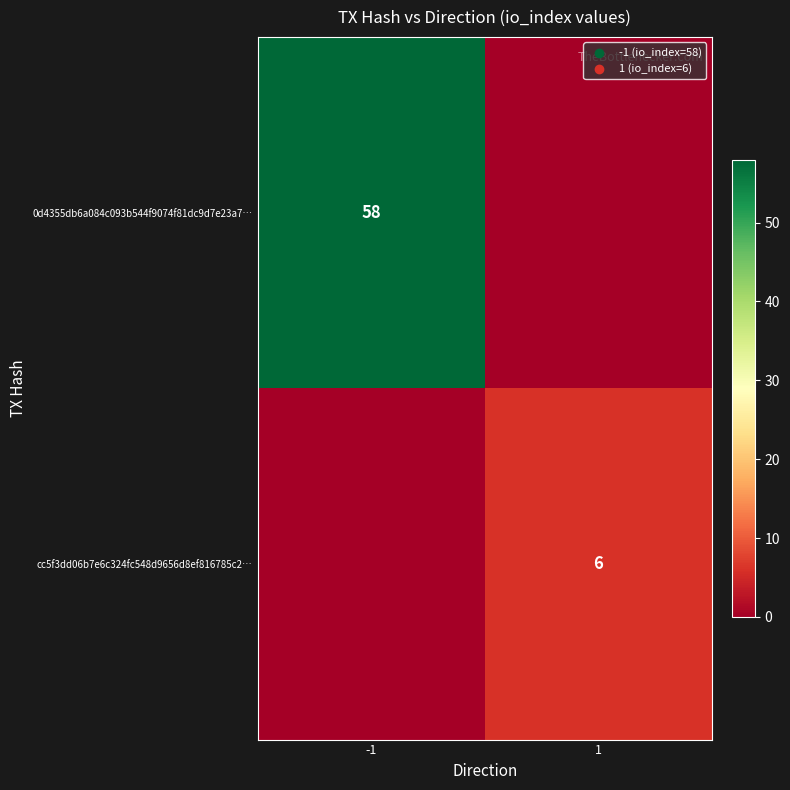

Is it true that cc5f3dd06b7e6c324fc548d9656d8ef816785c2… equals 6 at 1?

True